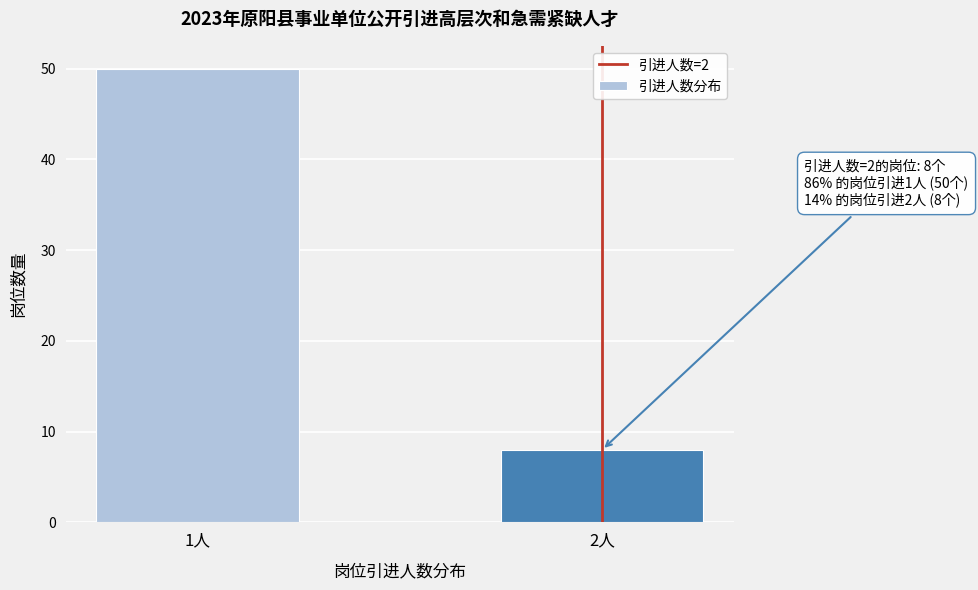

Reading right to left, transcribe all the data shown in this chart.

2人=8	1人=50